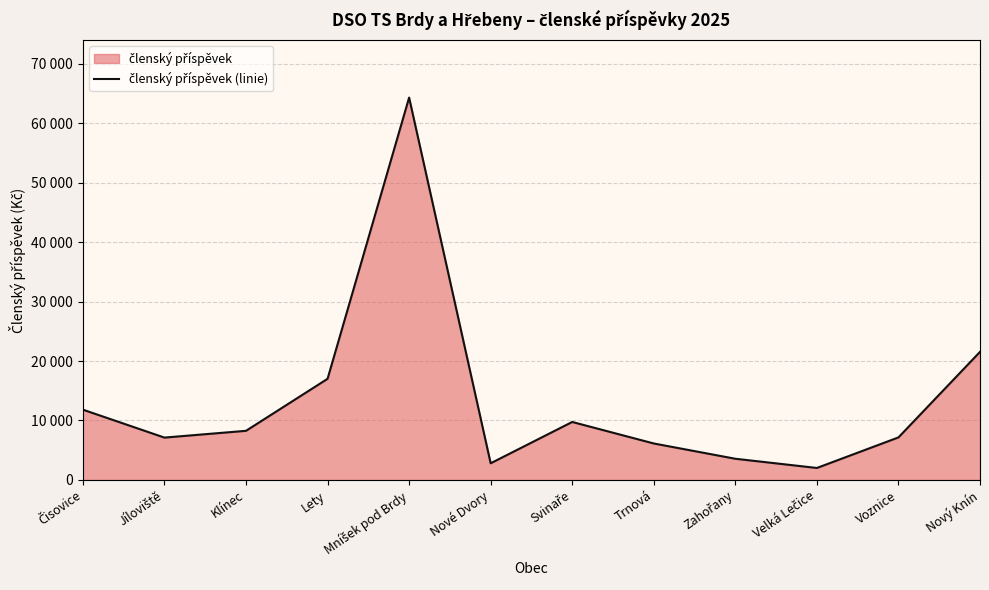

Reading left to right, extract all data points from this chart.

Čisovice=11820	Jíloviště=7120	Klínec=8260	Lety=17010	Mníšek pod Brdy=64320	Nové Dvory=2800	Svinaře=9750	Trnová=6130	Zahořany=3560	Velká Lečice=2010	Voznice=7150	Nový Knín=21540